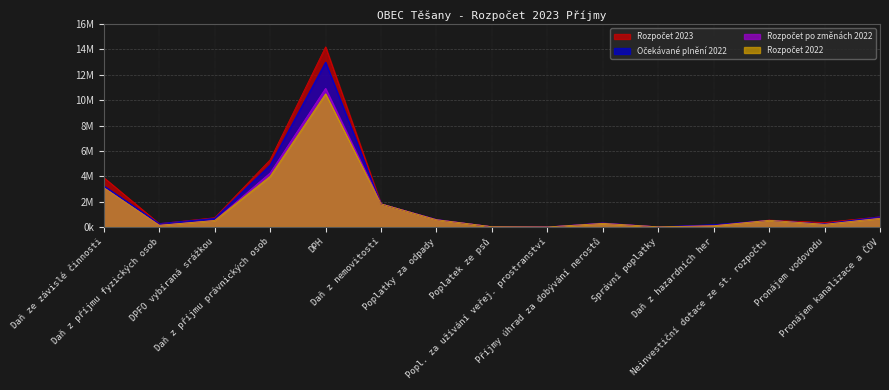

True or false: Rozpočet 2022 and Rozpočet po změnách 2022 intersect in this chart.

False